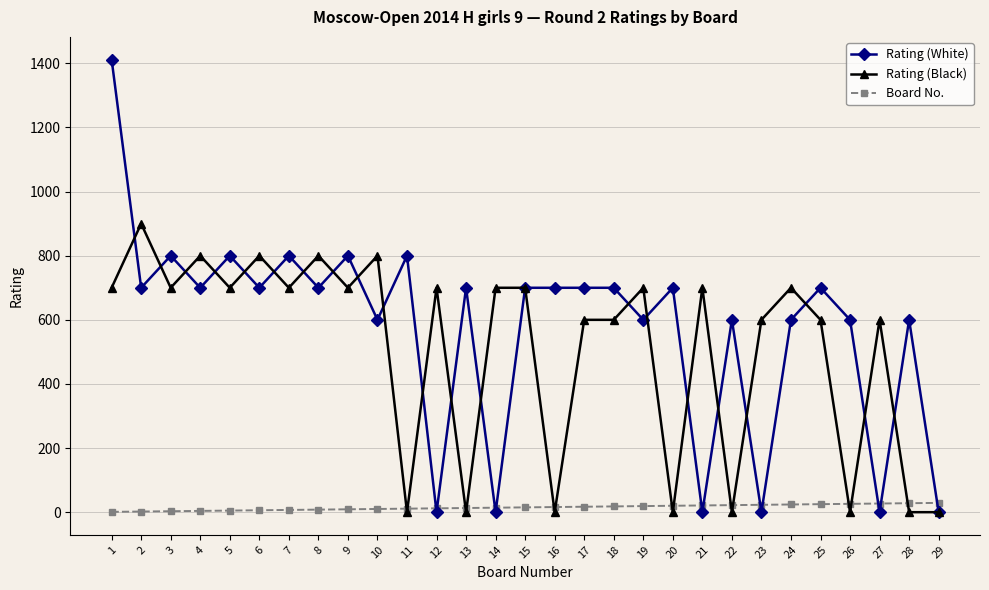

Which series changed the most between 2 and 26?

Rating (Black)